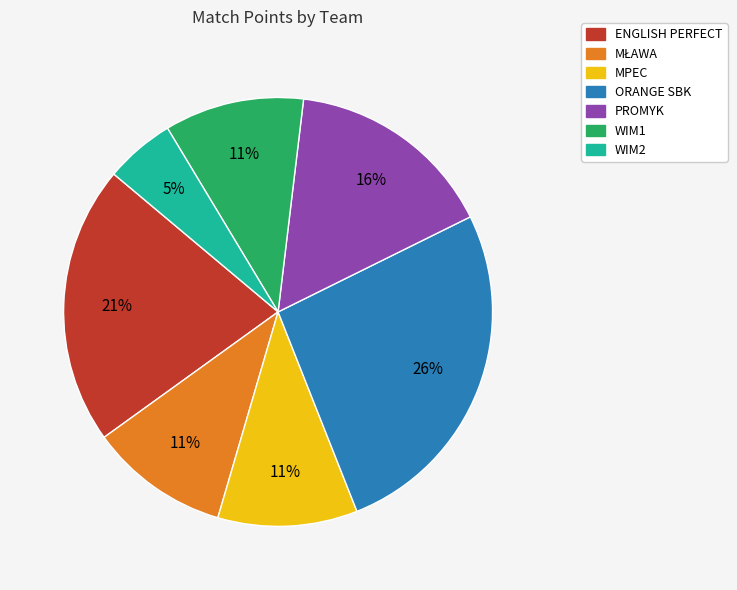

Is it true that WIM2 is 5% of the pie?

True